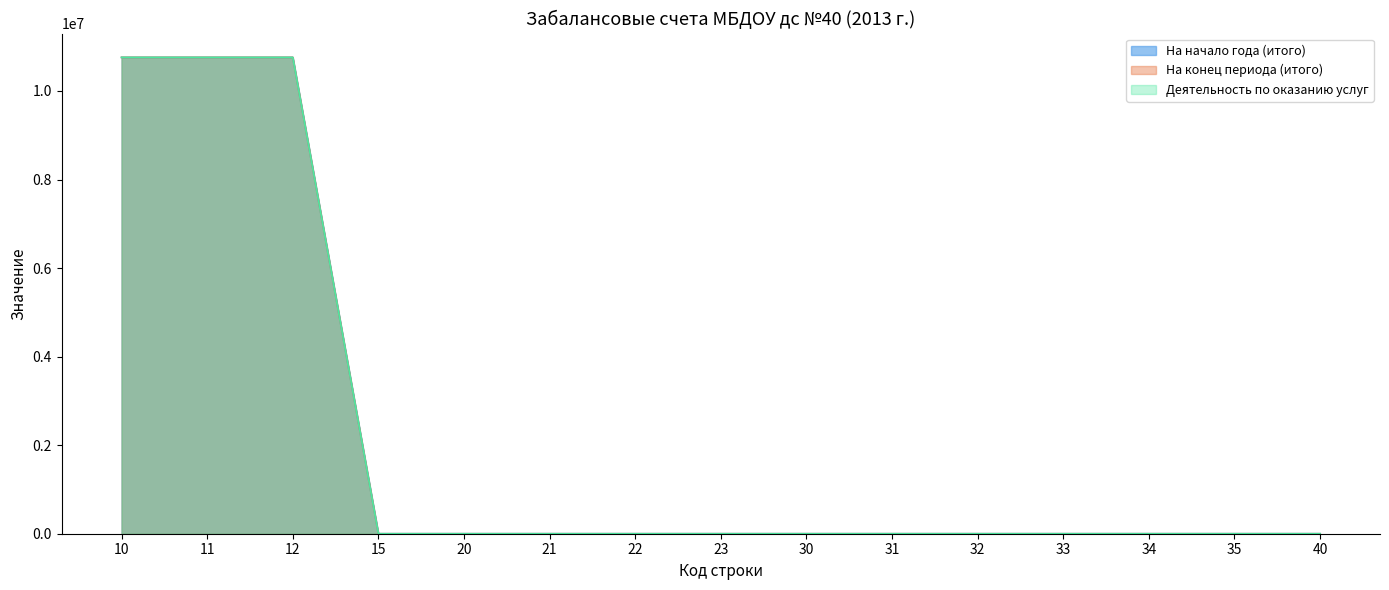

Rank the series at 12 from lowest to highest value.

На начало года (итого), На конец периода (итого), Деятельность по оказанию услуг